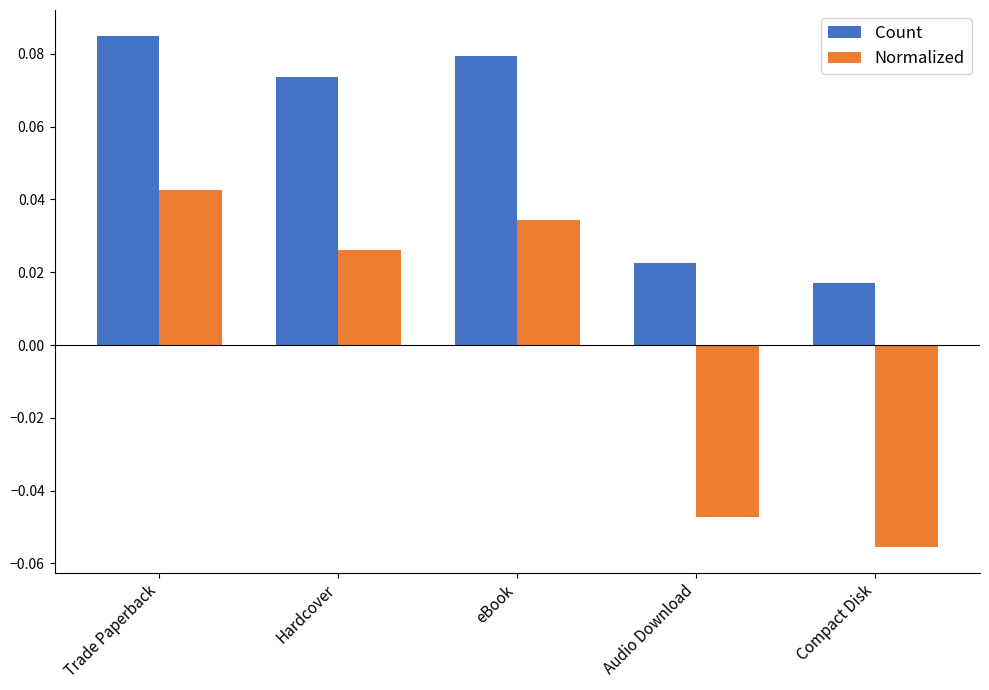

How many Count values are between 0 and 1?

5